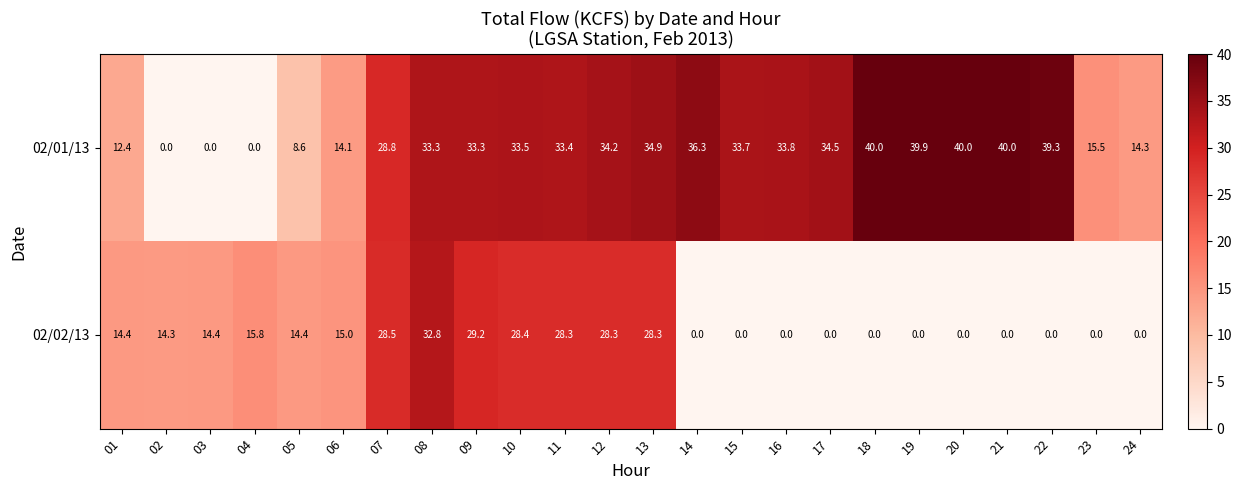

The value of 02/01/13 at 02 is 0.0. True or false?

True